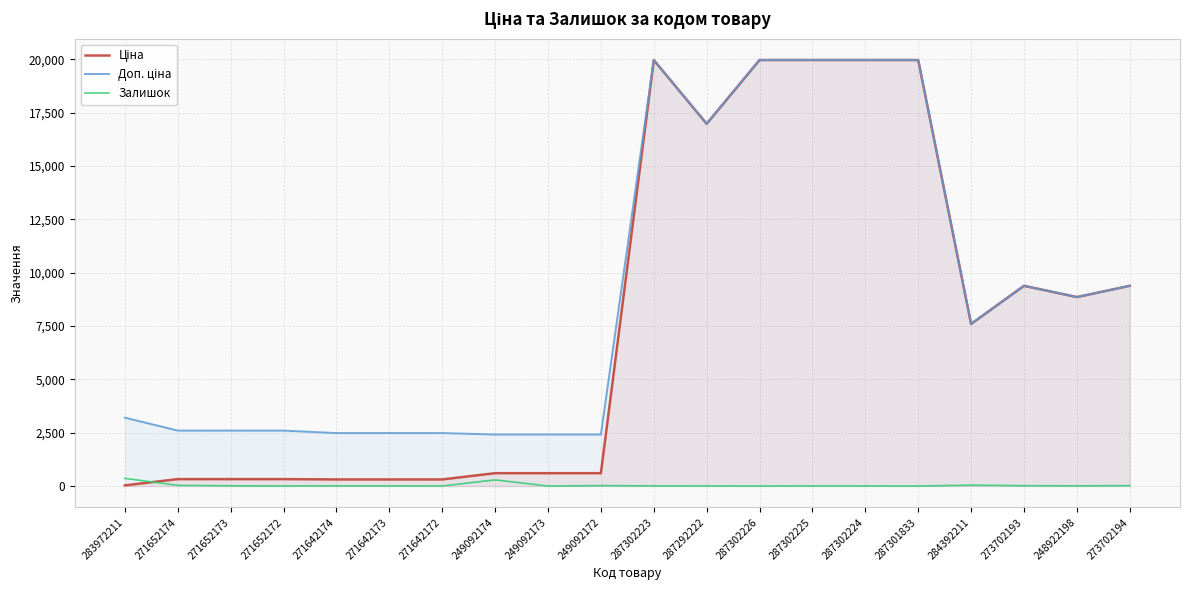

What position from the left is 283972211?

1